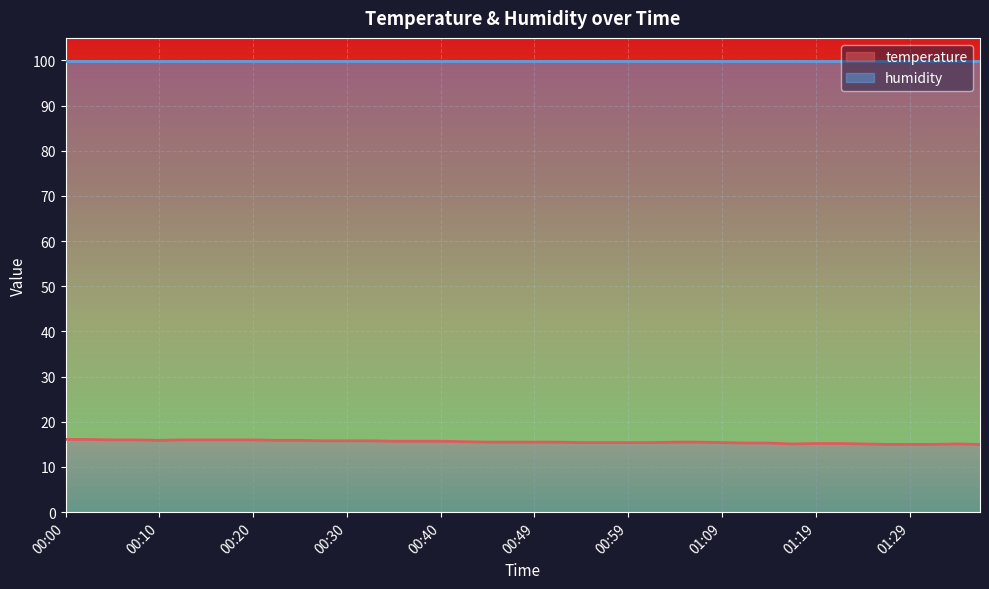

Which label corresponds to the smallest value in the chart?

01:26